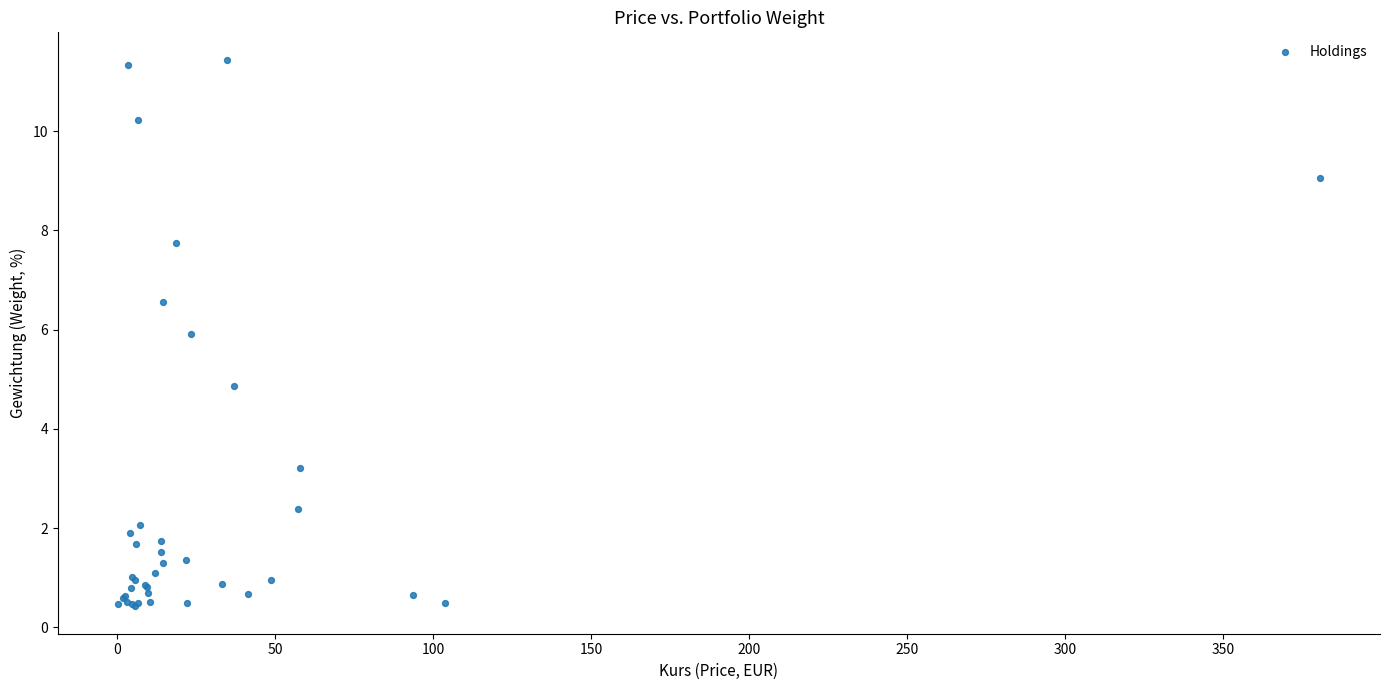

What Y value in the scatter plot is closest to 5?

4.9